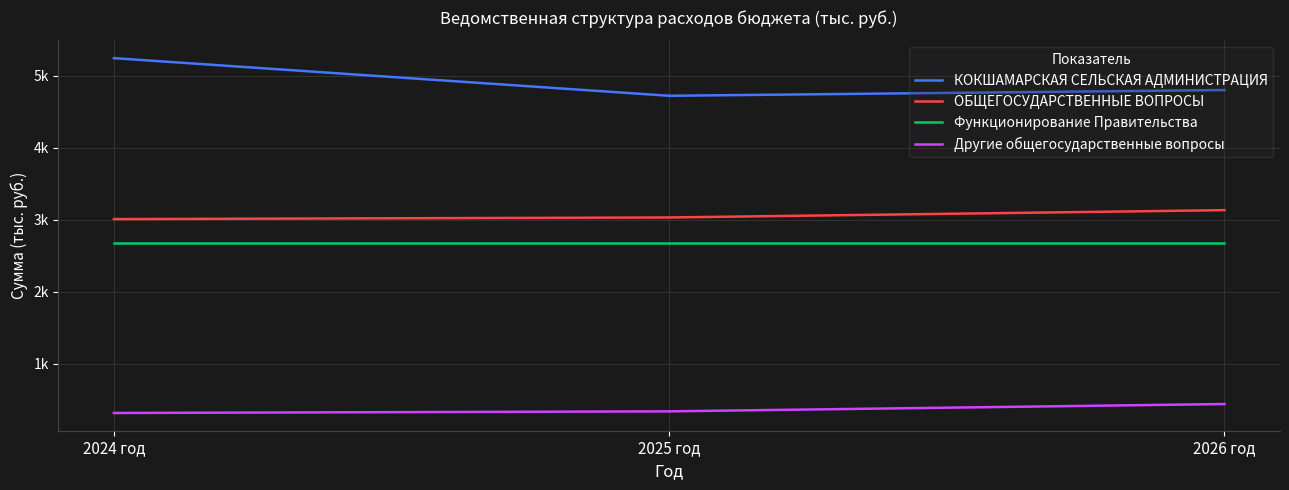

Which series has the largest total across all categories?

КОКШАМАРСКАЯ СЕЛЬСКАЯ АДМИНИСТРАЦИЯ